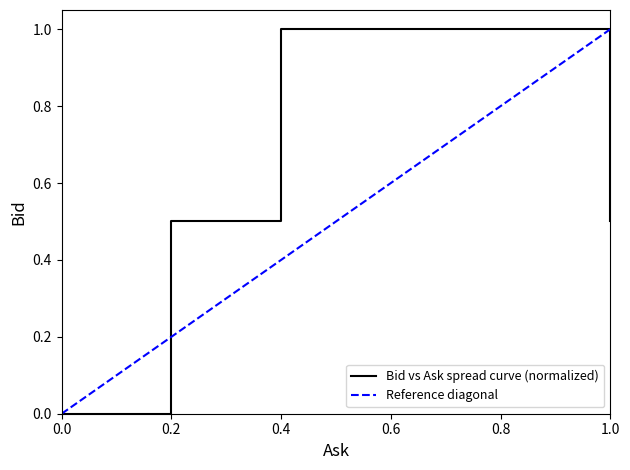

How many values are between 0 and 1?

9